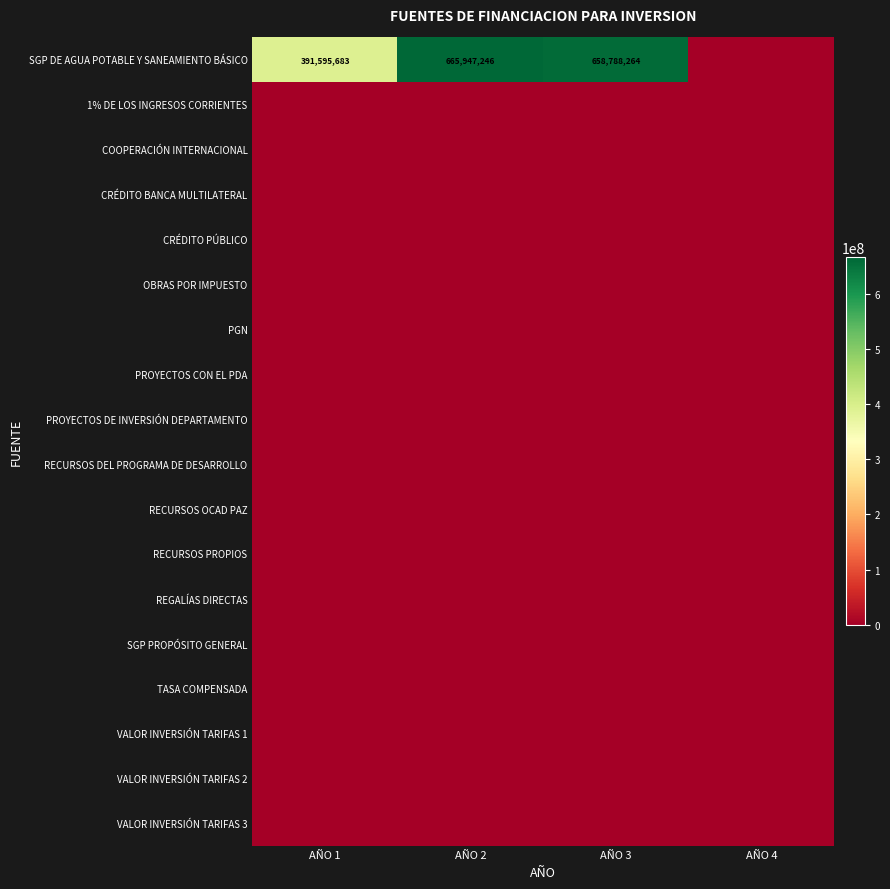

Between AÑO 3 and AÑO 4, which is larger?

AÑO 3